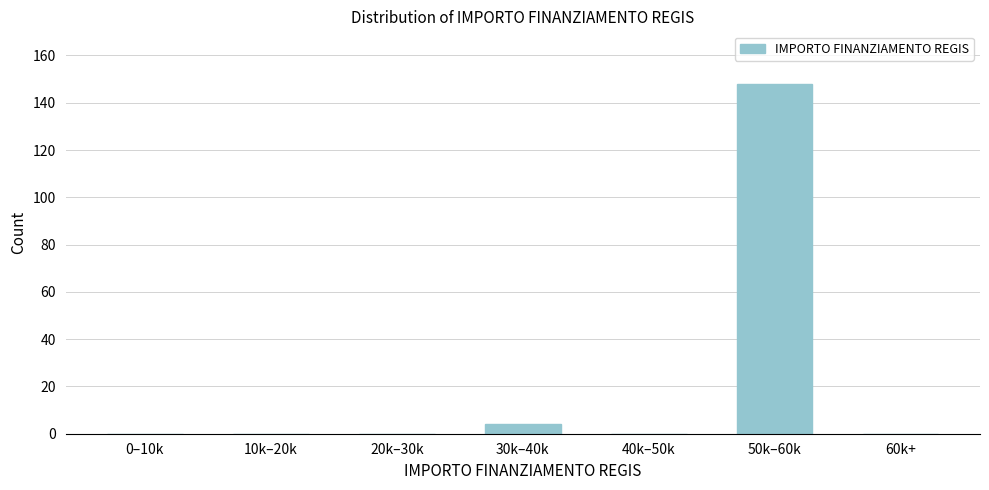

Reading left to right, extract all data points from this chart.

0–10k=0	10k–20k=0	20k–30k=0	30k–40k=4	40k–50k=0	50k–60k=148	60k+=0